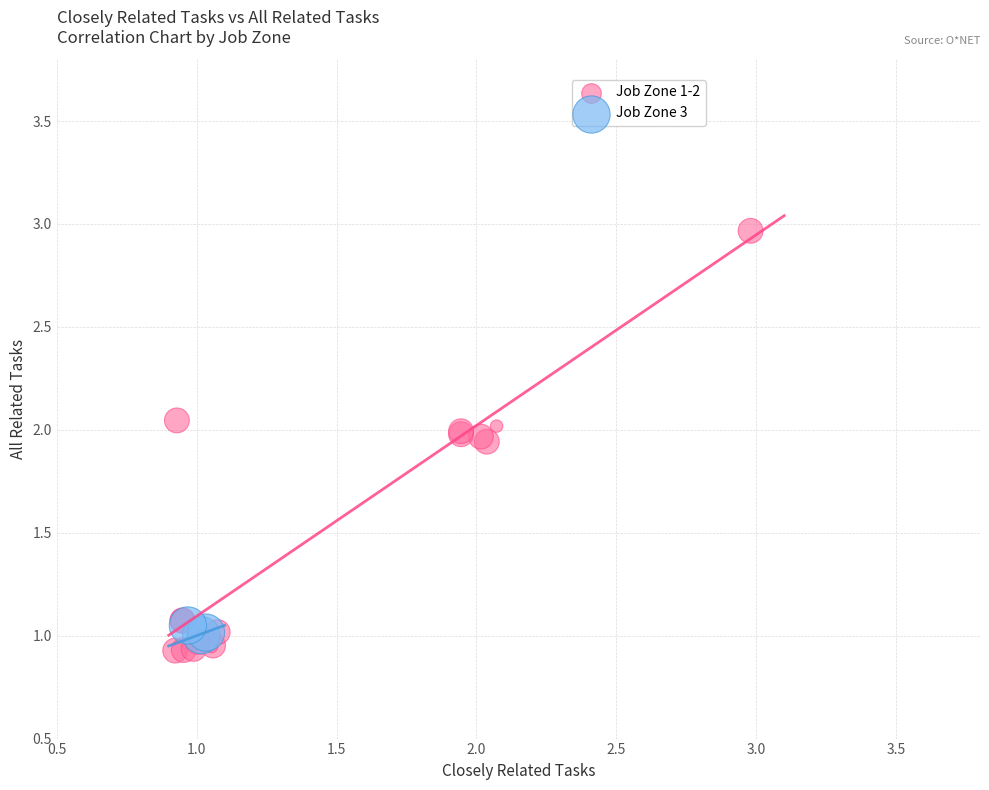

Which series reaches the minimum Y coordinate?

Job Zone 1-2